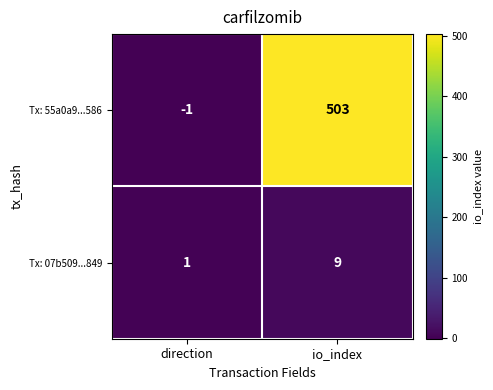

Between direction and io_index, which series saw the biggest shift?

Tx: 55a0a9...586